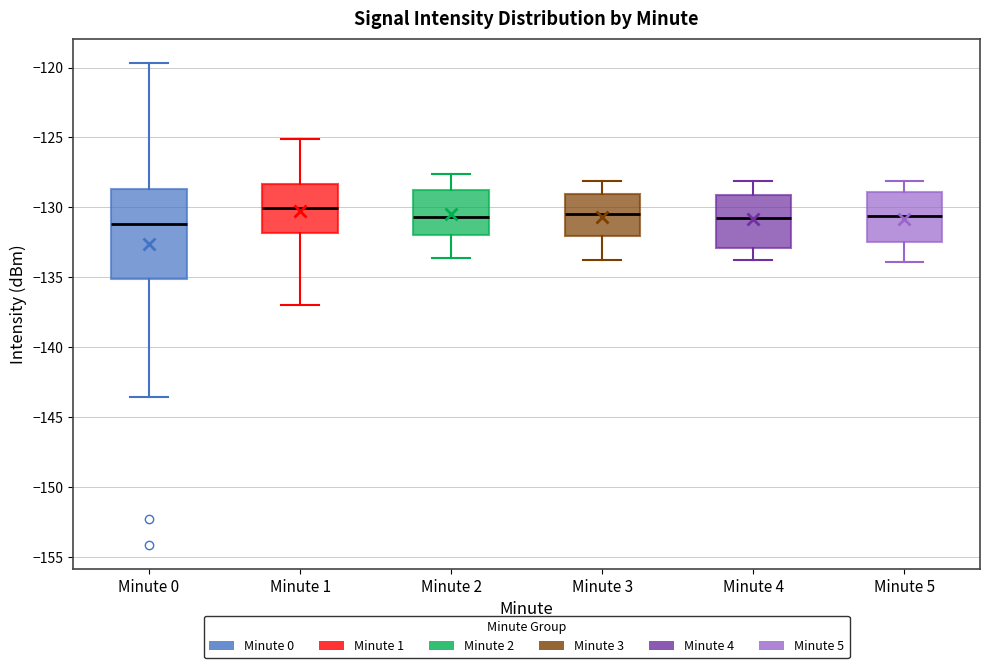

Reading left to right, read every box against the y-axis: the position of its median line, the range the box covers, and the ends of its whiskers. The values are not printed on the chart, so give them approximately, as read against the axis.

Minute 0: median -131.0, box -135.0 to -128.5, whiskers -143.5 to -119.5
Minute 1: median -130.0, box -132.0 to -128.5, whiskers -137.0 to -125.0
Minute 2: median -130.5, box -132.0 to -128.5, whiskers -133.5 to -127.5
Minute 3: median -130.5, box -132.0 to -129.0, whiskers -134.0 to -128.0
Minute 4: median -130.5, box -133.0 to -129.0, whiskers -134.0 to -128.0
Minute 5: median -130.5, box -132.5 to -129.0, whiskers -134.0 to -128.0